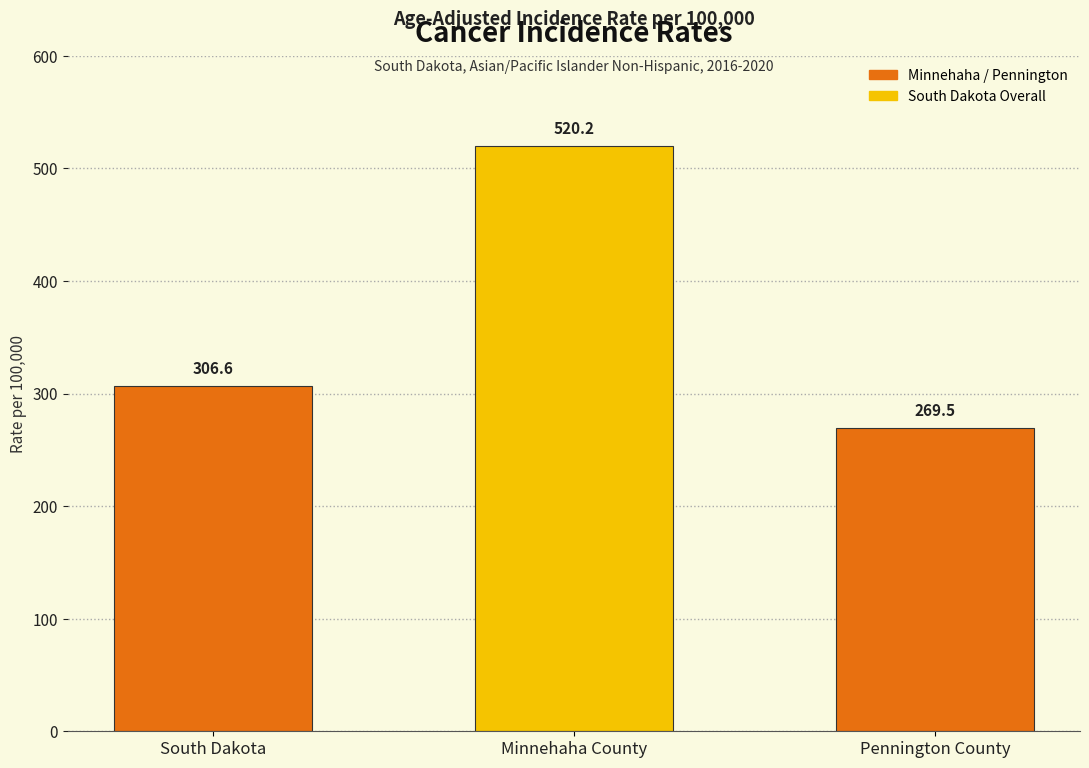

Reading right to left, list all the values displayed in this chart.

269.5	520.2	306.6